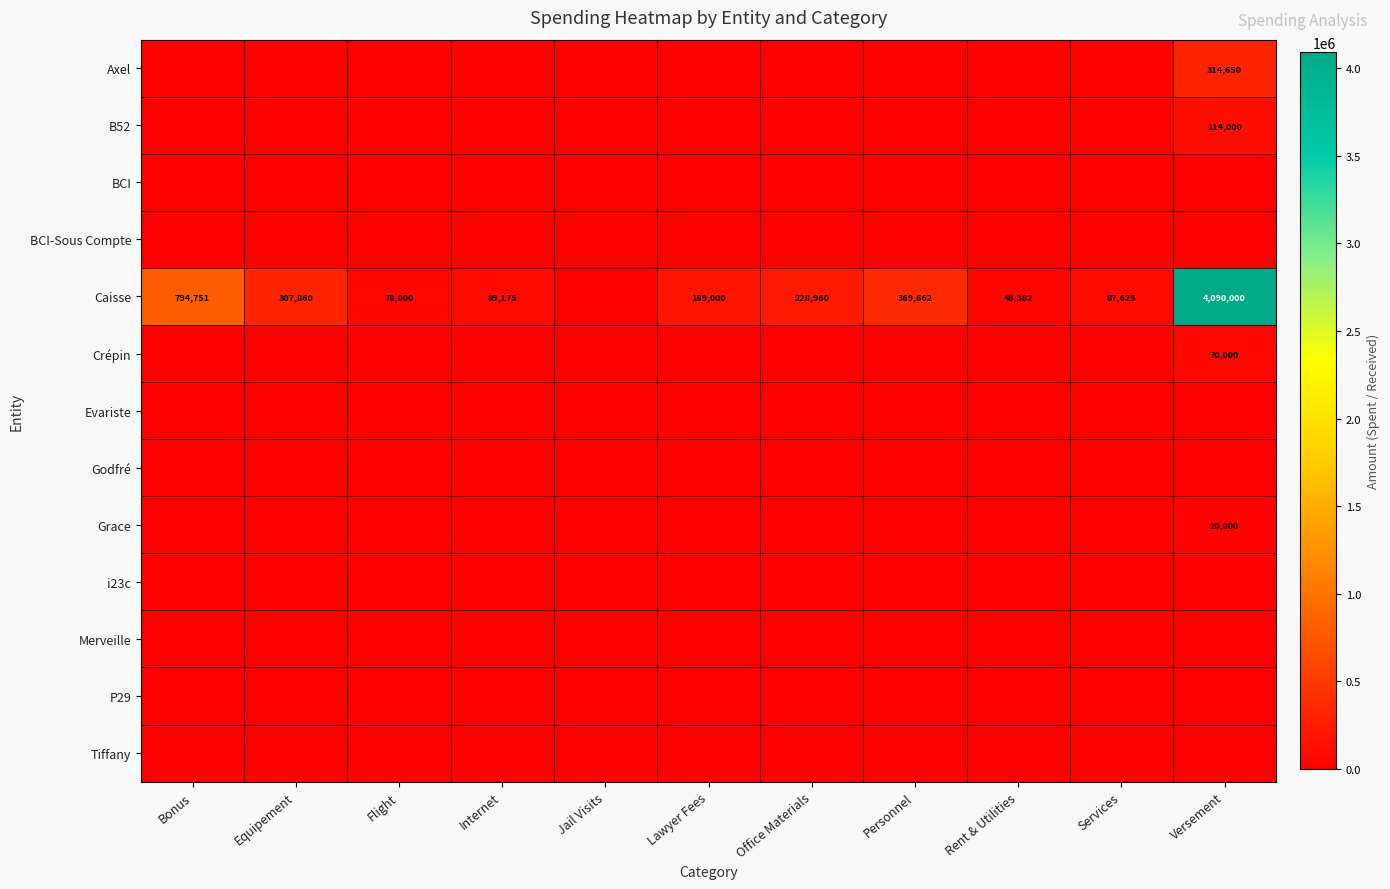

True or false: Grace has a value of -9348 at Rent & Utilities.

False